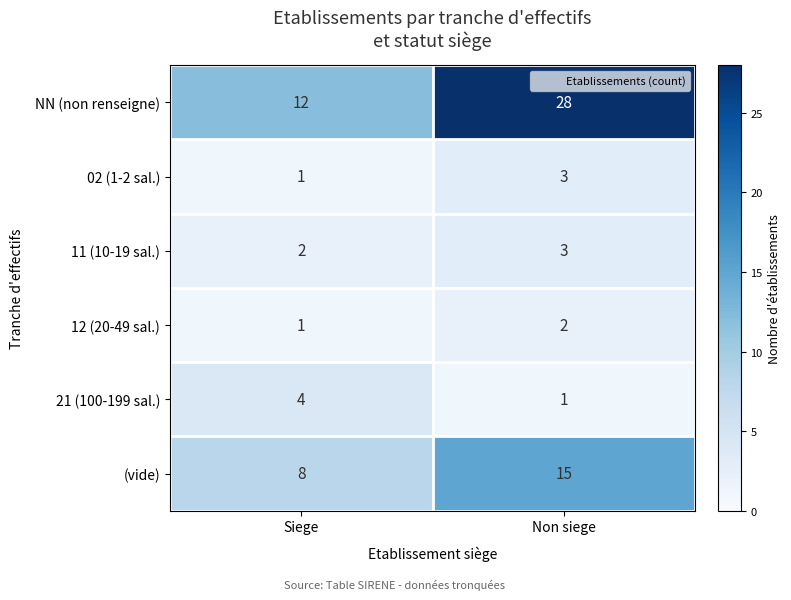

Which series has the largest total across all categories?

NN (non renseigne)